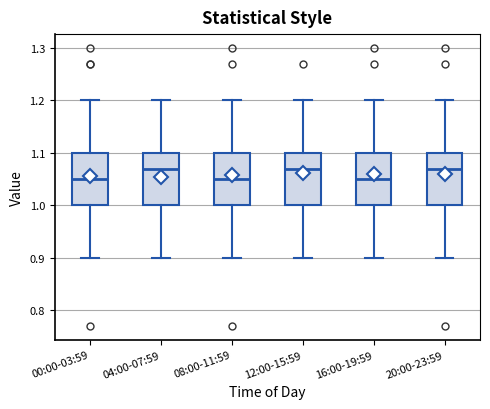

Reading left to right, read every box against the y-axis: the position of its median line, the range the box covers, and the ends of its whiskers. The values are not printed on the chart, so give them approximately, as read against the axis.

00:00-03:59: median 1.05, box 1.00 to 1.10, whiskers 0.90 to 1.20
04:00-07:59: median 1.07, box 1.00 to 1.10, whiskers 0.90 to 1.20
08:00-11:59: median 1.05, box 1.00 to 1.10, whiskers 0.90 to 1.20
12:00-15:59: median 1.07, box 1.00 to 1.10, whiskers 0.90 to 1.20
16:00-19:59: median 1.05, box 1.00 to 1.10, whiskers 0.90 to 1.20
20:00-23:59: median 1.07, box 1.00 to 1.10, whiskers 0.90 to 1.20